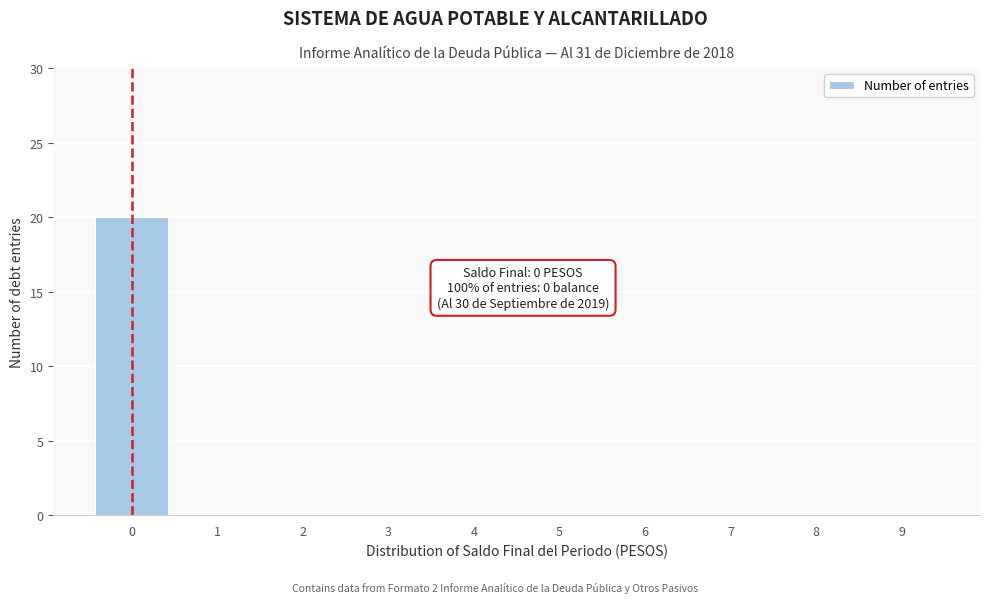

Reading left to right, list all the values displayed in this chart.

0=20	1=0	2=0	3=0	4=0	5=0	6=0	7=0	8=0	9=0